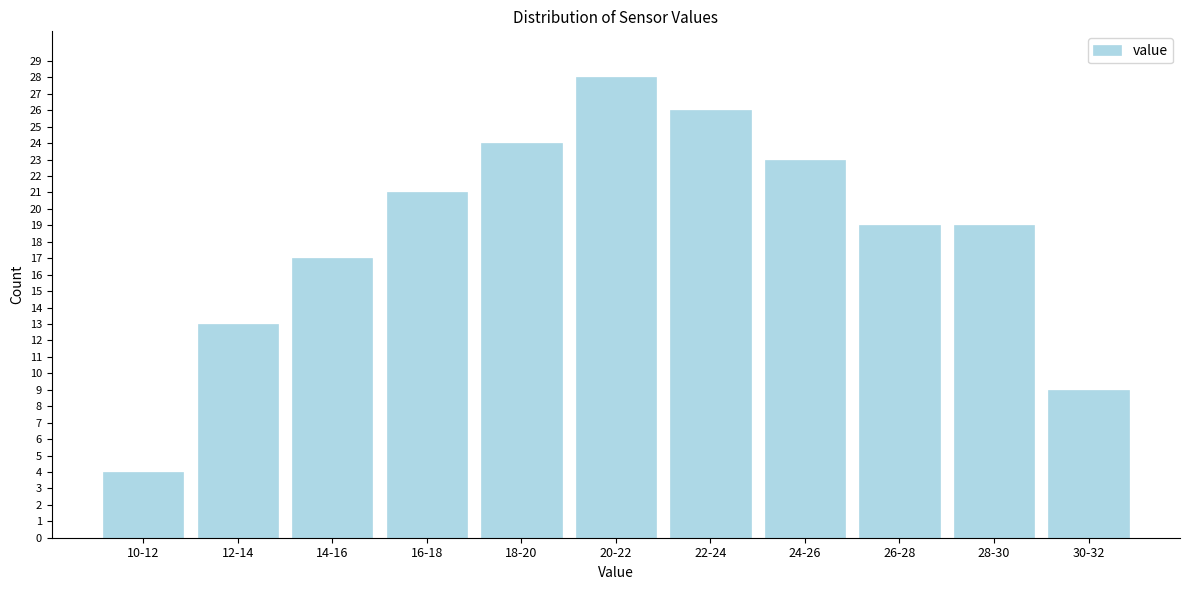

Reading left to right, extract all data points from this chart.

10-12=4	12-14=13	14-16=17	16-18=21	18-20=24	20-22=28	22-24=26	24-26=23	26-28=19	28-30=19	30-32=9